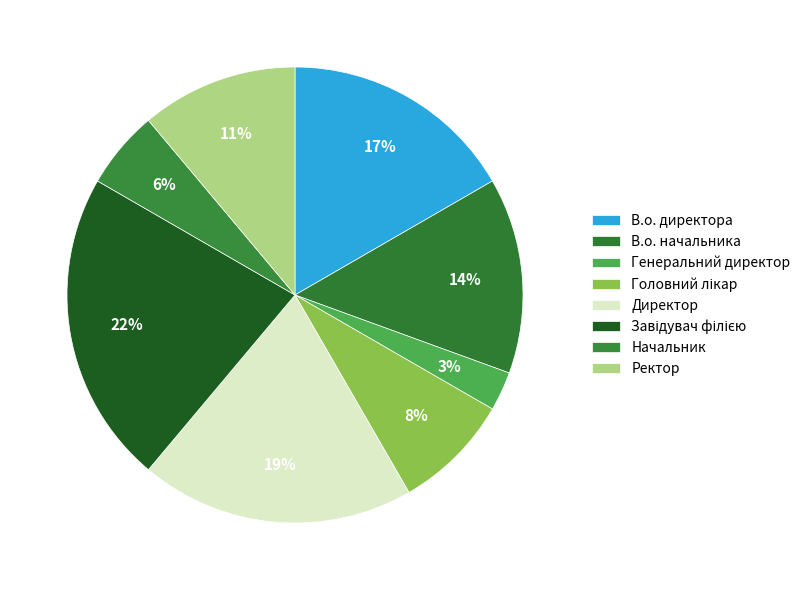

Rank the categories by value from lowest to highest.

Генеральний директор, Начальник, Головний лікар, Ректор, В.о. начальника, В.о. директора, Директор, Завідувач філією